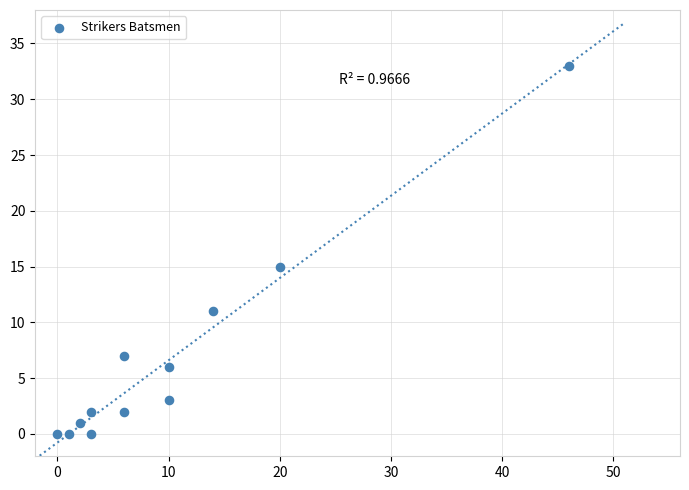

What is the range of X values (max minus min)?

46